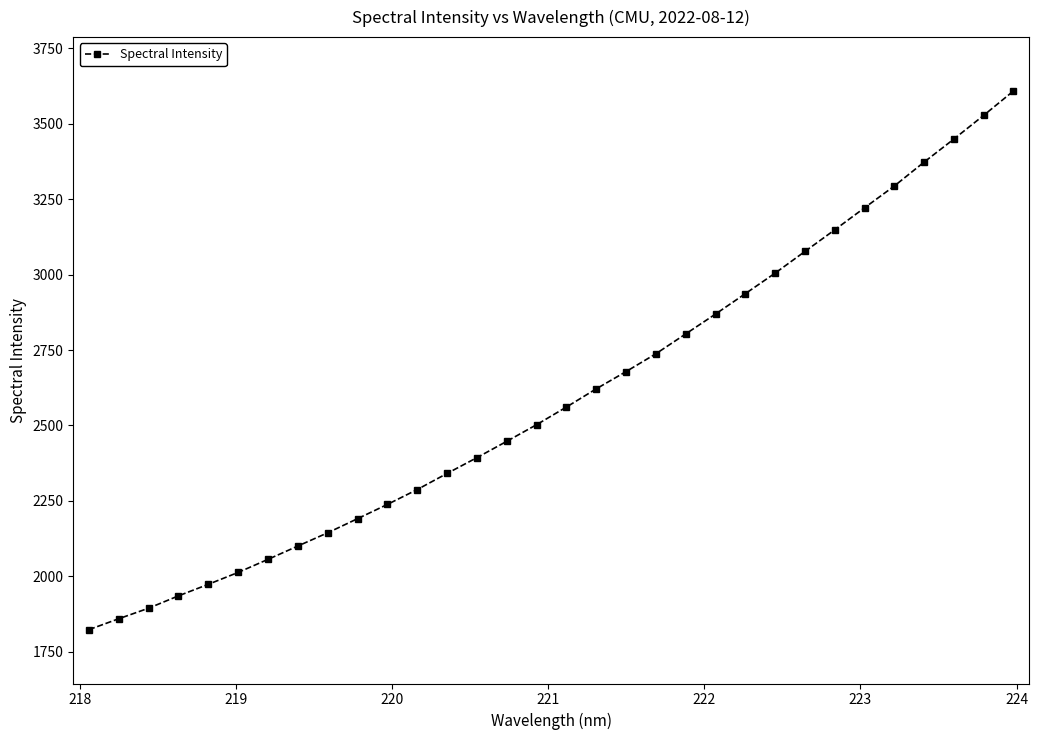

True or false: there are more than 2 points higher than both neighbors.

False